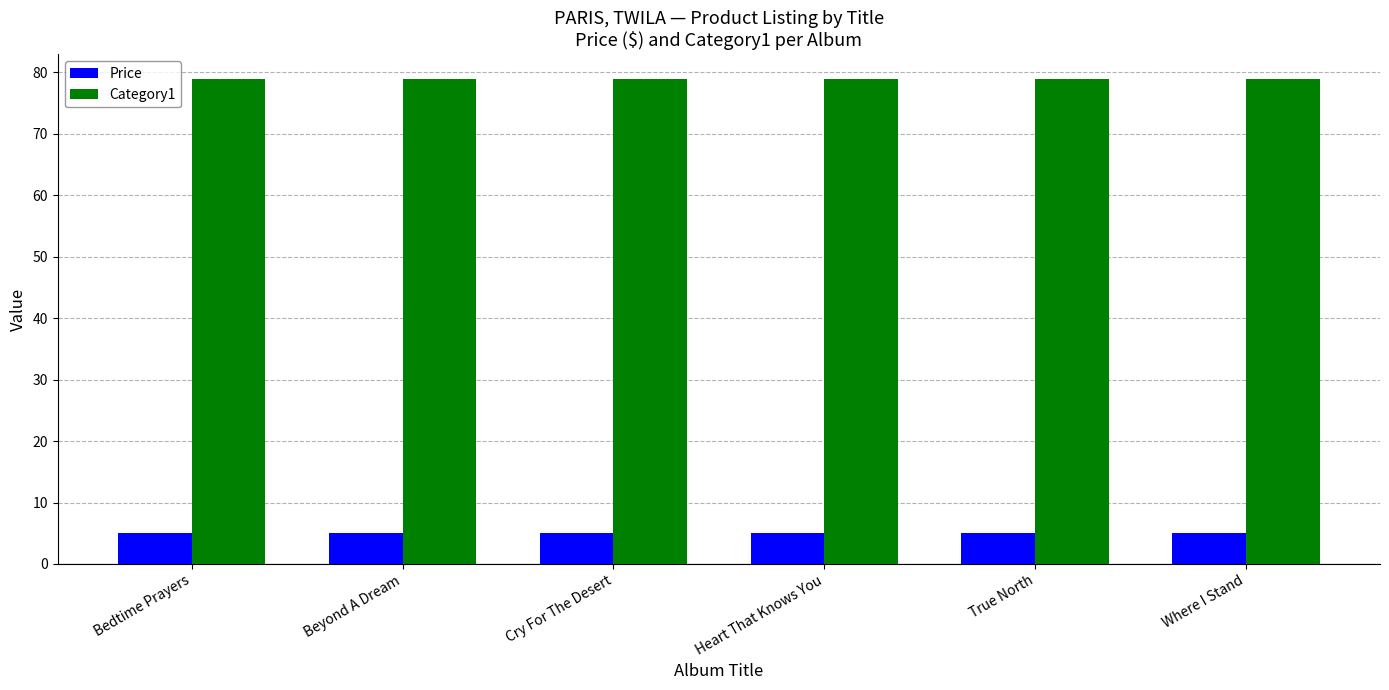

What are all the series names shown in the legend?

Price, Category1